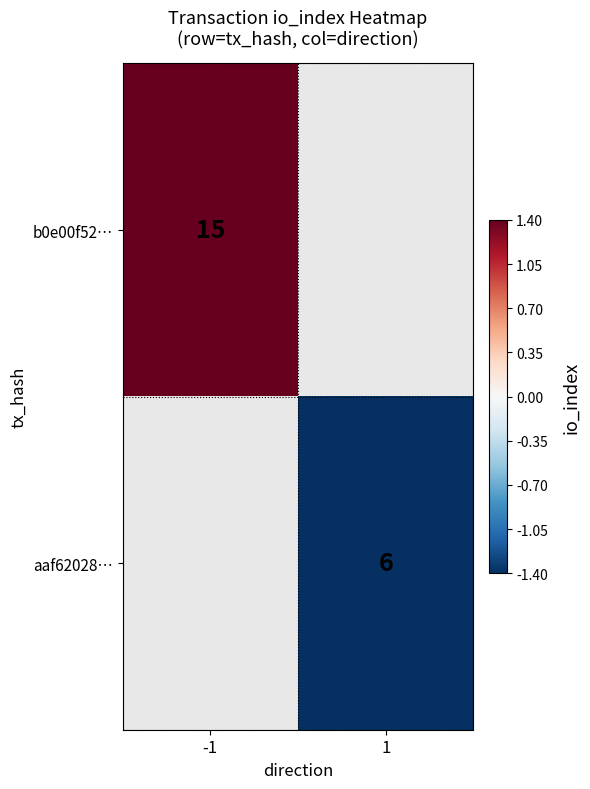

Is the value of b0e00f52… at -1 greater than the value of aaf62028… at 1?

Yes